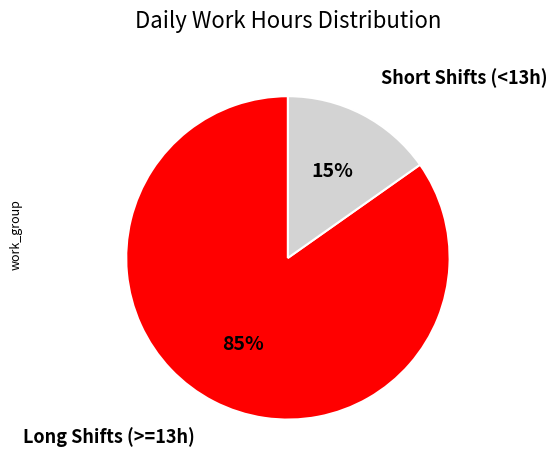

Does any single category account for the majority?

Yes